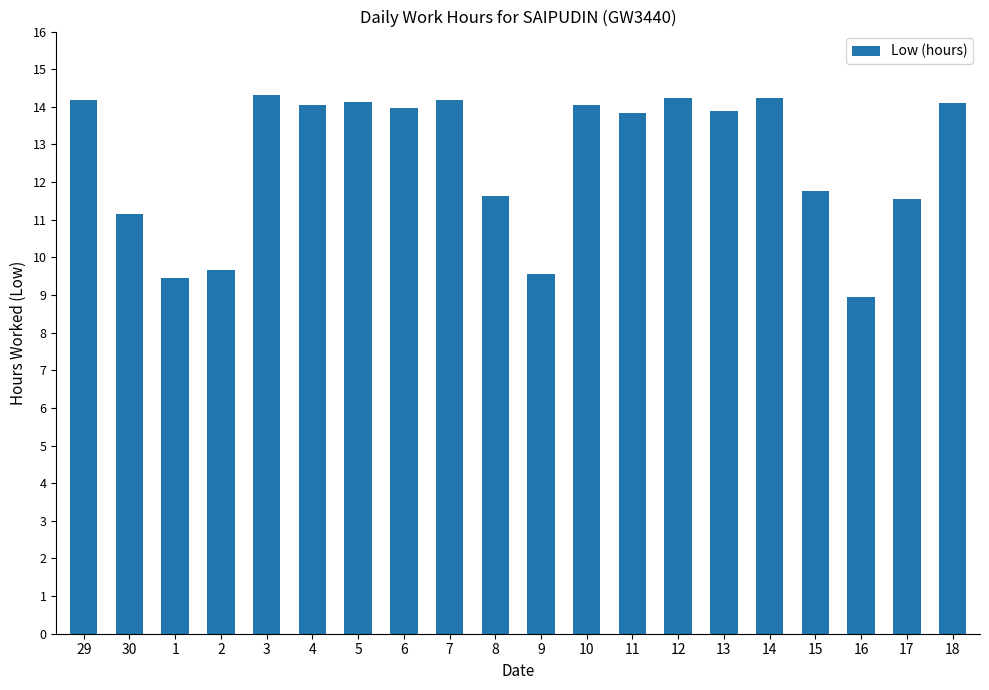

Approximately how many times larger is the value at 16 compared to 4?

0.6